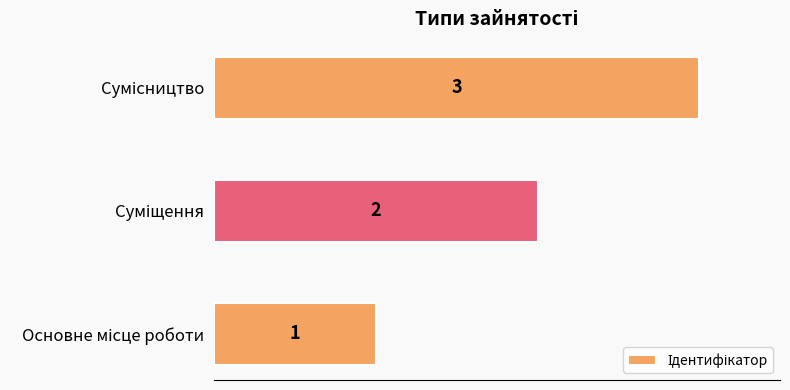

How many values are between 1 and 3?

3